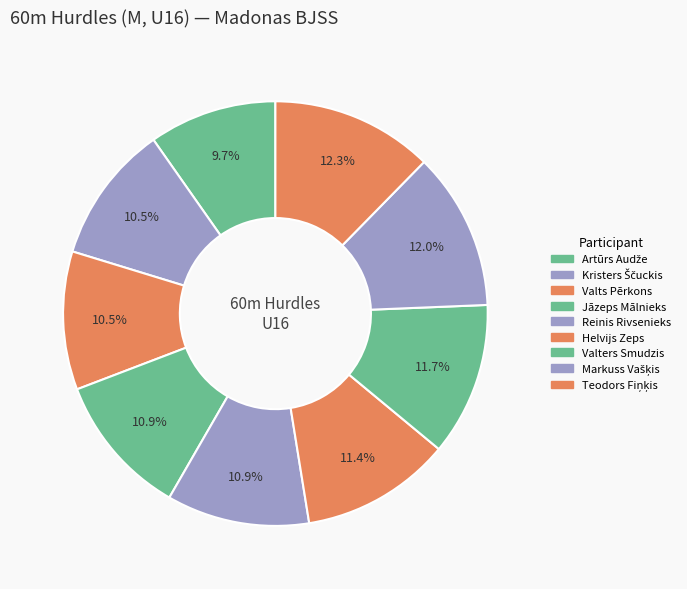

To the nearest percent, what portion does Artūrs Audže represent?

10%